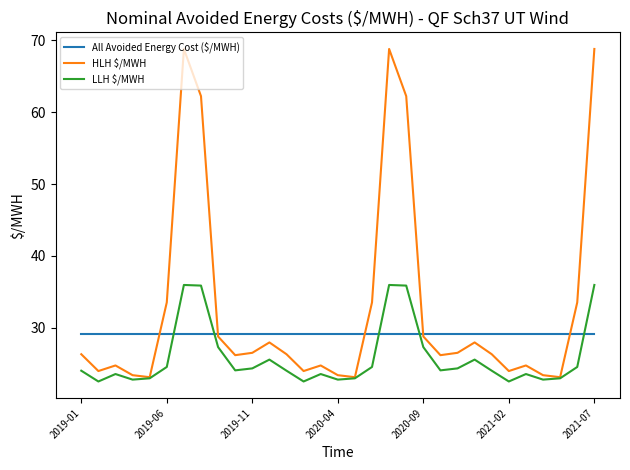

Which series has the largest total across all categories?

HLH $/MWH